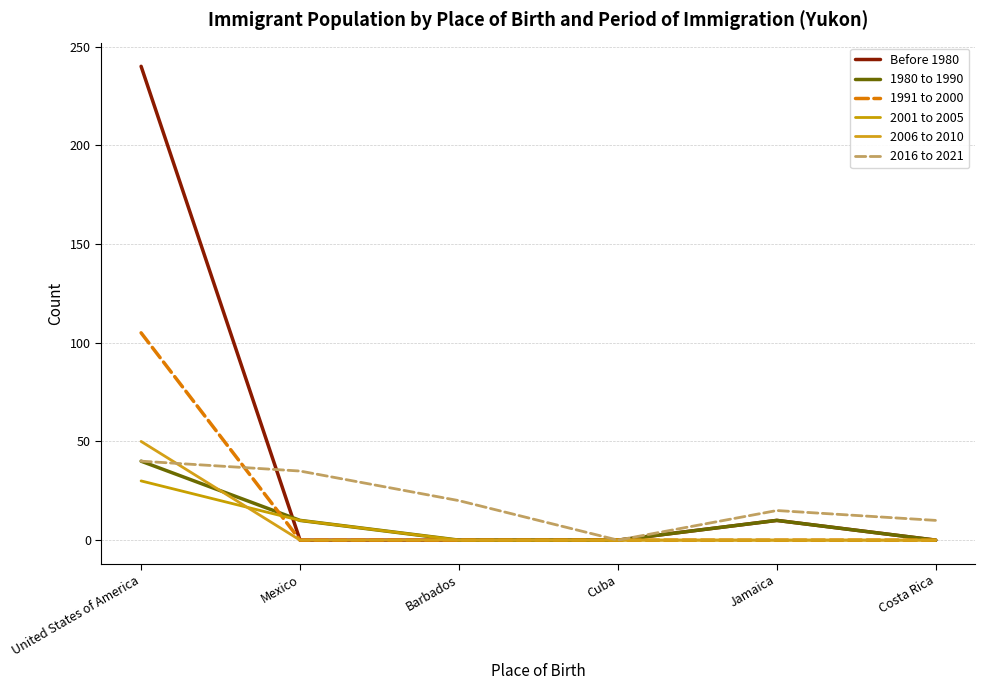

Between which two adjacent categories do 1980 to 1990 and 2006 to 2010 first intersect?

United States of America and Mexico